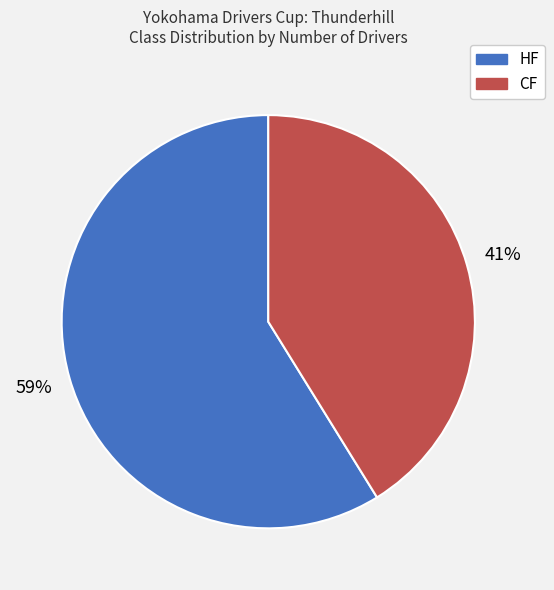

How many segments does this pie chart have?

2